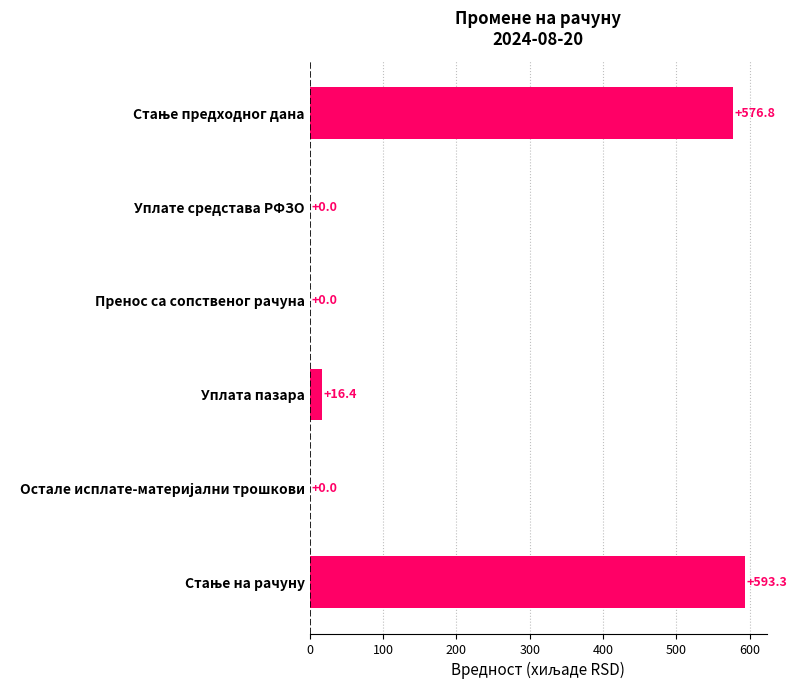

The chart shows a value of -320.6 at Уплате средстава РФЗО. True or false?

False